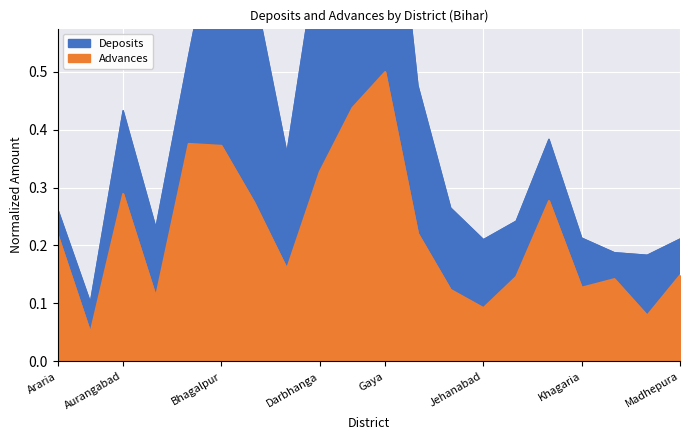

What is the value of the Advances point at the 6th from the left?

0.4